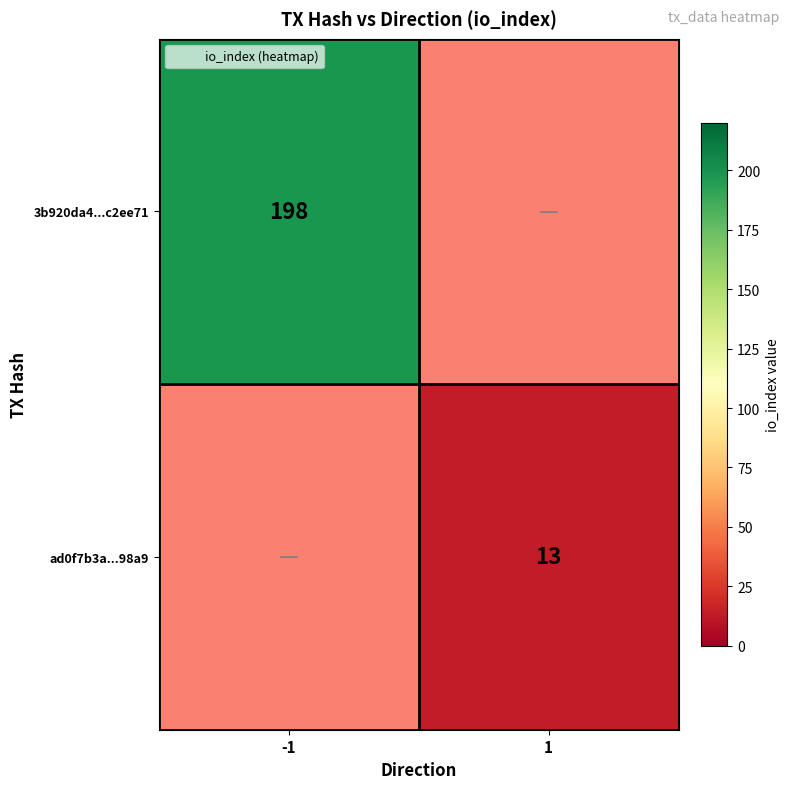

Is the value of 3b920da4...c2ee71 at -1 greater than the value of ad0f7b3a...98a9 at 1?

Yes